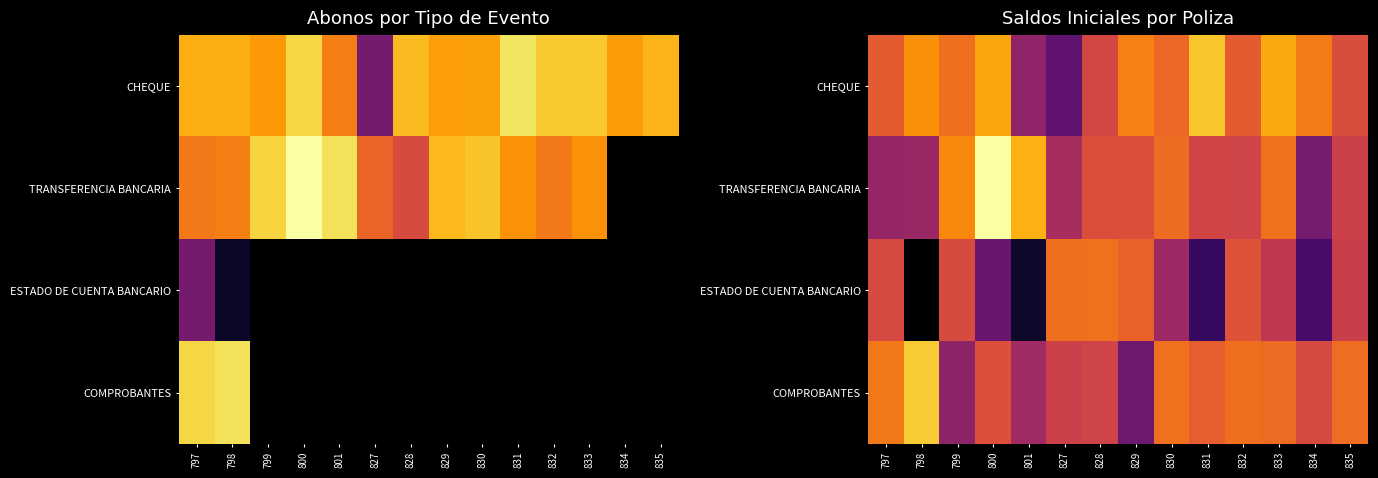

At which category does the chart reach its peak across all series?

800